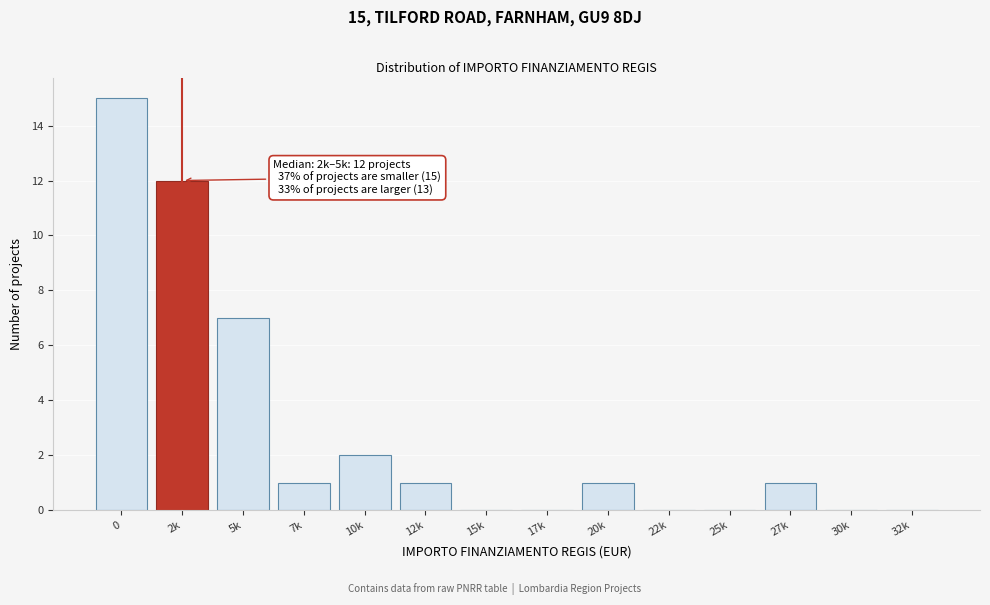

Reading left to right, what are all the values shown in this chart?

0=15	2k=12	5k=7	7k=1	10k=2	12k=1	15k=0	17k=0	20k=1	22k=0	25k=0	27k=1	30k=0	32k=0